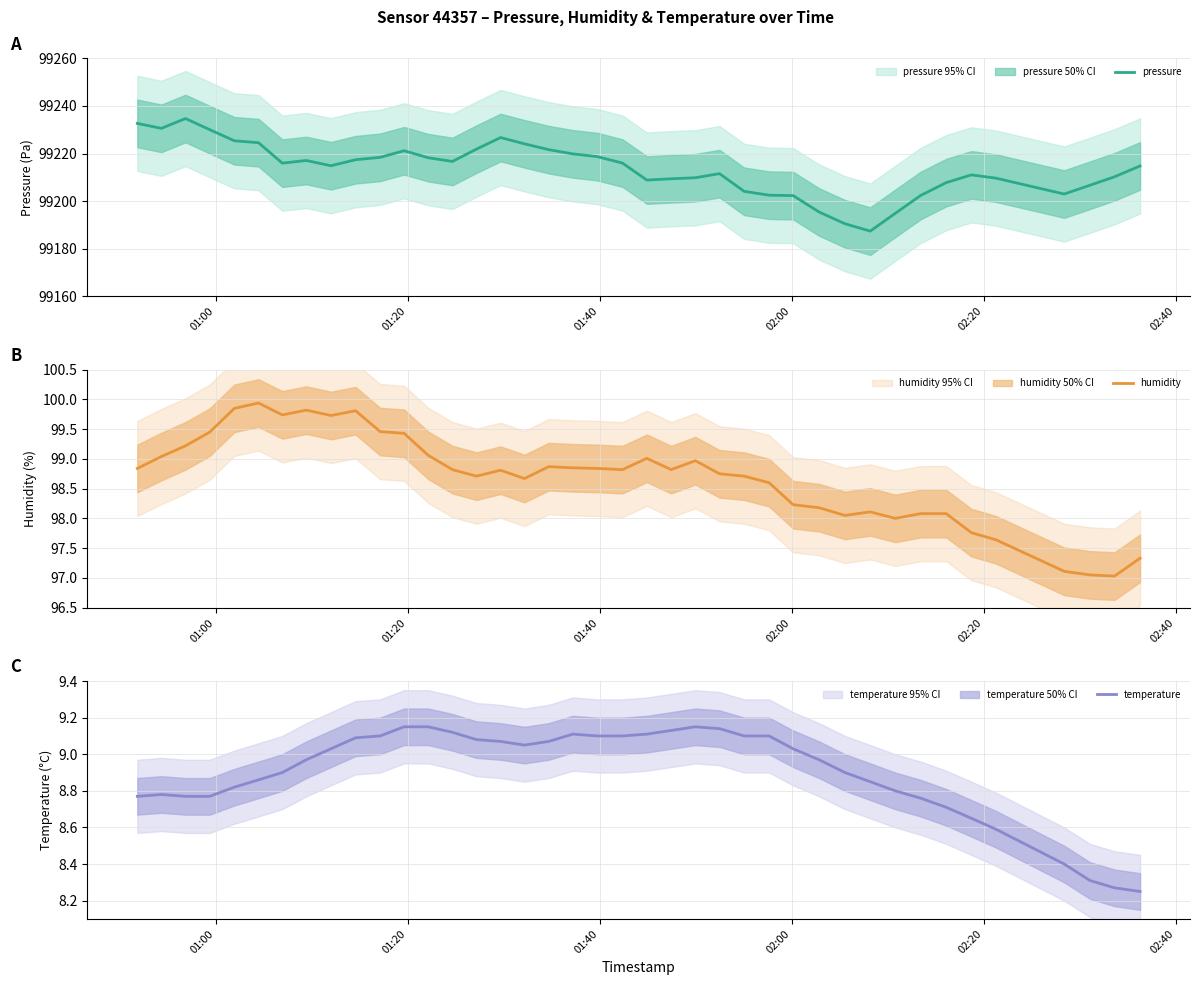

Which series has the largest range (max minus min)?

pressure